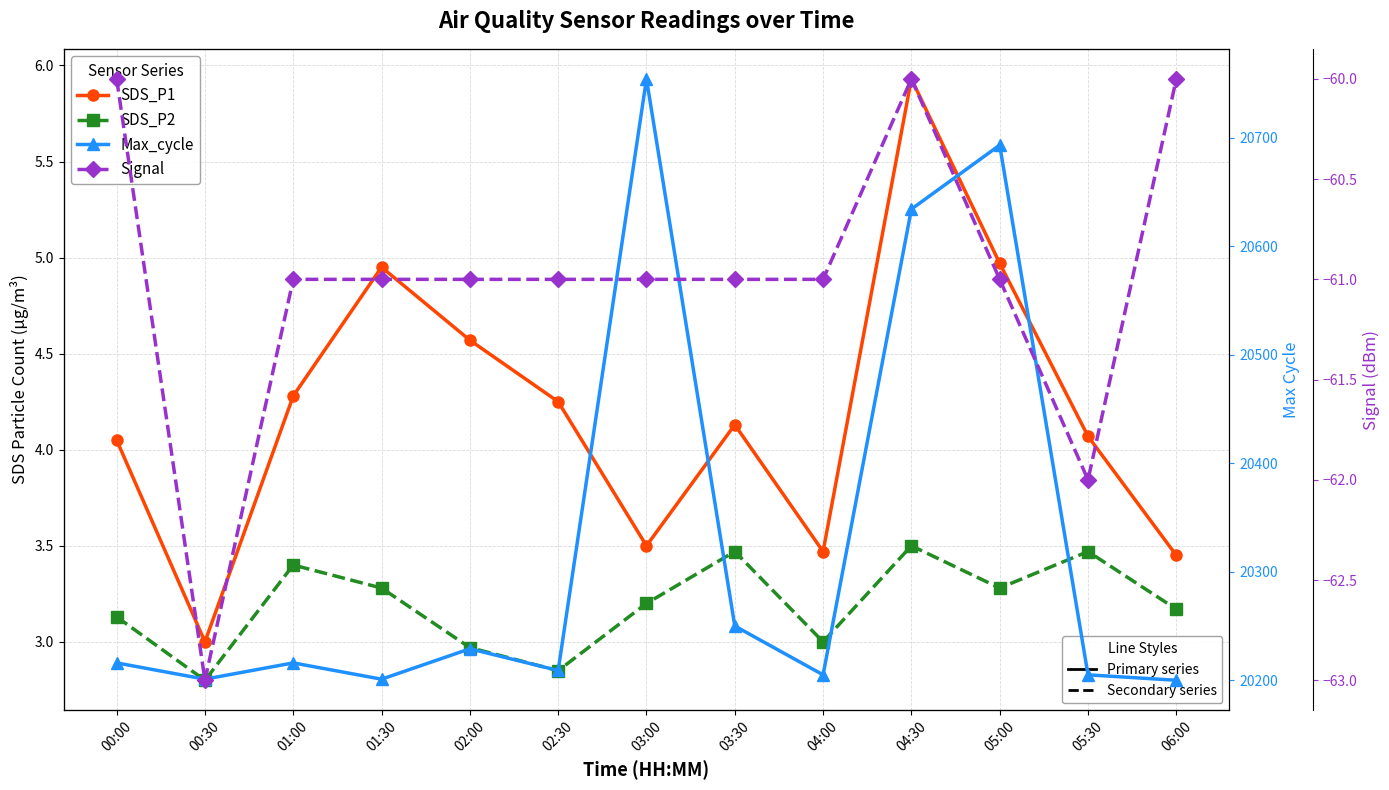

Reading right to left, list all the values displayed in this chart.

SDS_P1: 3.5	4.1	5.0	5.9	3.5	4.1	3.5	4.2	4.6	5.0	4.3	3.0	4.0
SDS_P2: 3.2	3.5	3.3	3.5	3.0	3.5	3.2	2.9	3.0	3.3	3.4	2.8	3.1
Max_cycle: 20200.0	20205.0	20693.0	20634.0	20205.0	20250.0	20754.0	20209.0	20229.0	20201.0	20216.0	20201.0	20216.0
Signal: -60.0	-62.0	-61.0	-60.0	-61.0	-61.0	-61.0	-61.0	-61.0	-61.0	-61.0	-63.0	-60.0